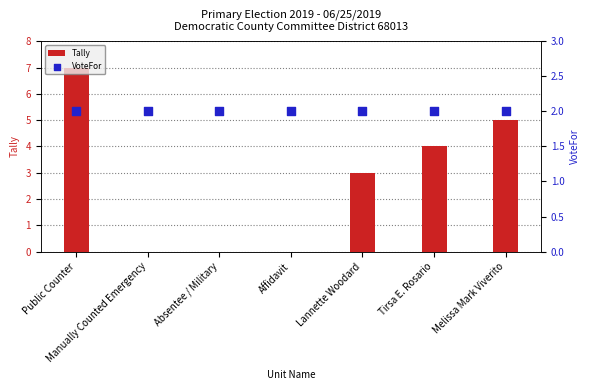

Is the value of Tally at Manually Counted Emergency greater than the value of VoteFor at Public Counter?

No